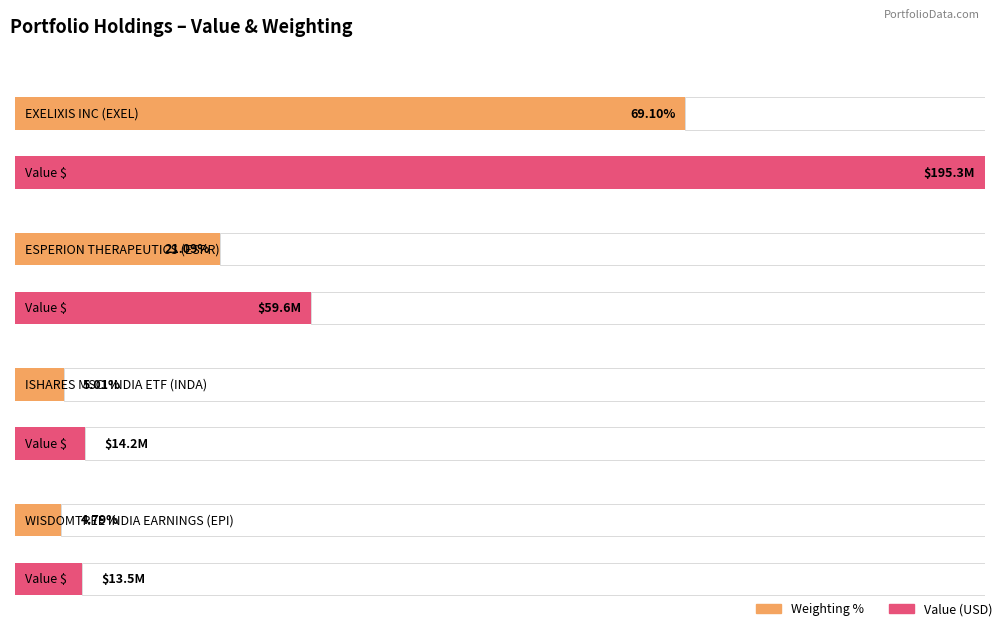

Rank the categories by Value value from highest to lowest.

EXELIXIS INC (EXEL), ESPERION THERAPEUTICS (ESPR), ISHARES MSCI INDIA ETF (INDA), WISDOMTREE INDIA EARNINGS (EPI)